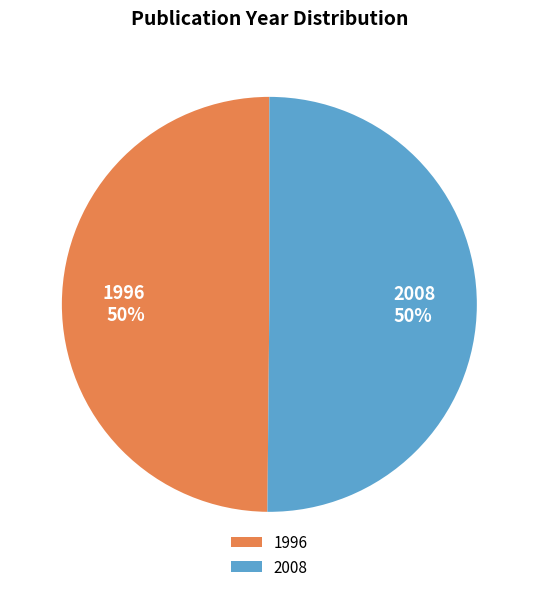

To the nearest percent, what percentage of the pie is 2008?

50%